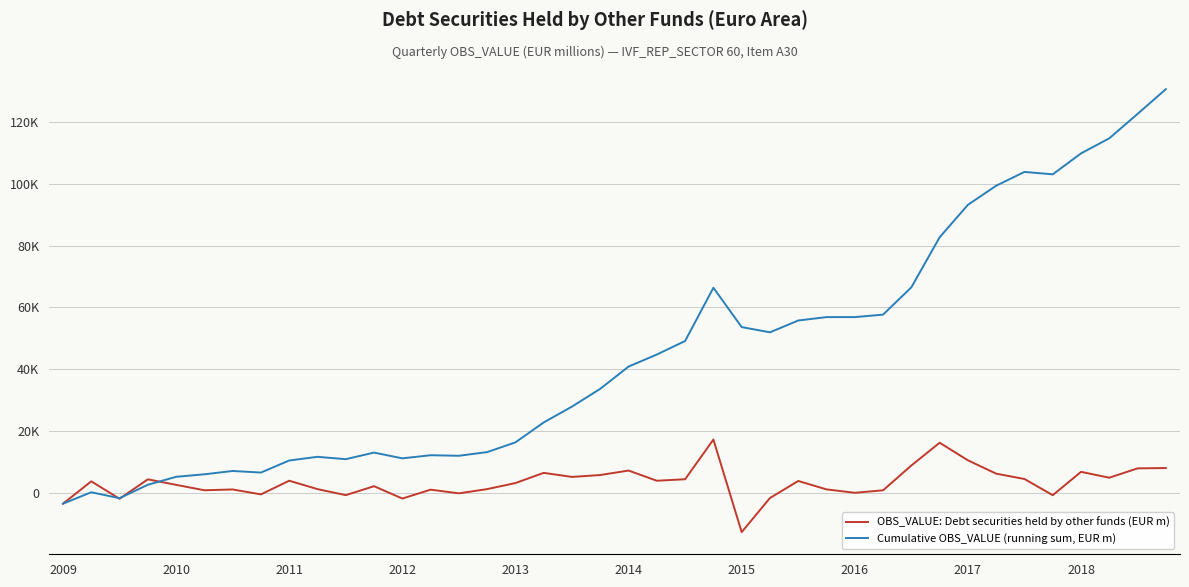

Does the chart have visible grid lines?

Yes